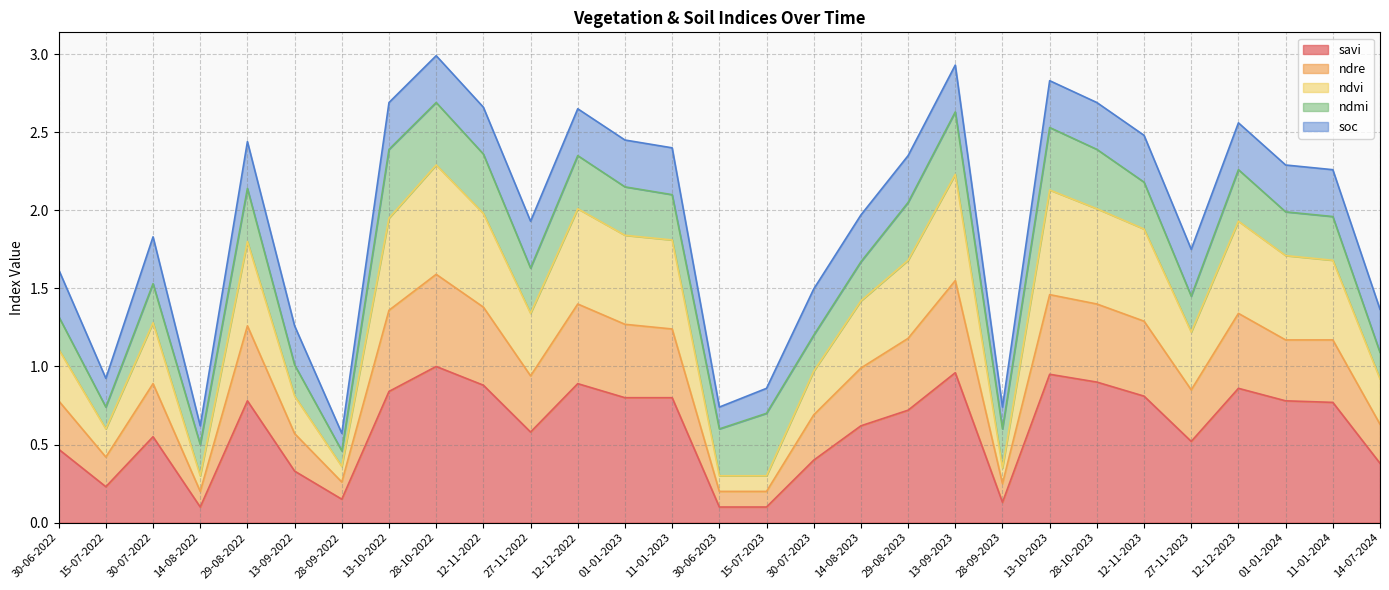

What position from the right is 13-09-2022?

24